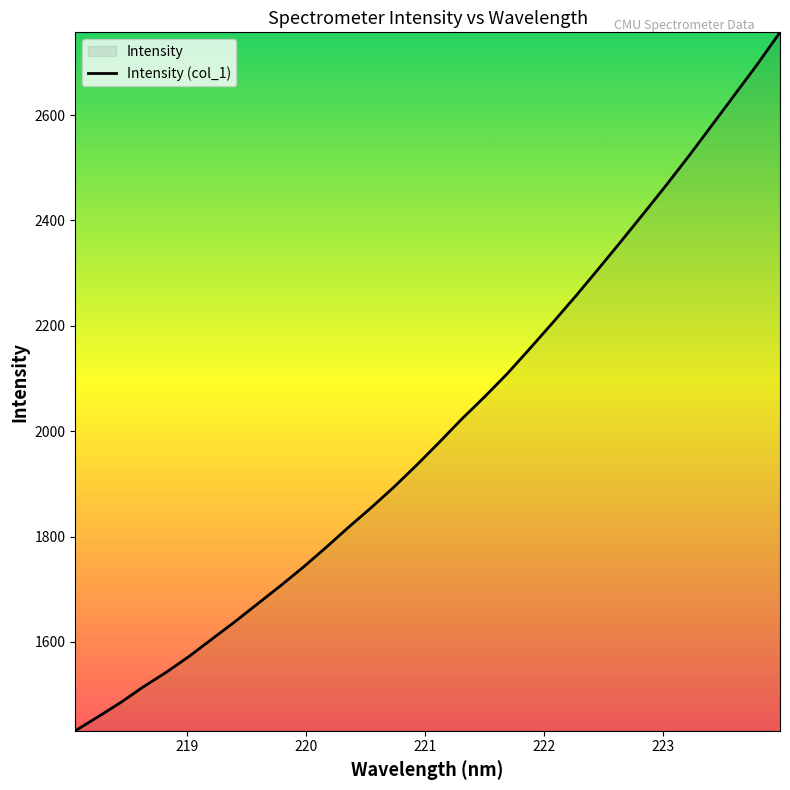

What is the difference between the maximum and second lowest values?

1298.9